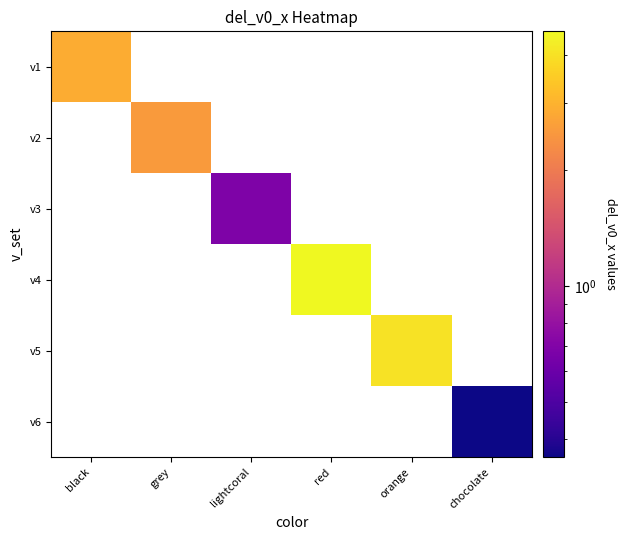

Read the v1 value at black.

2.9